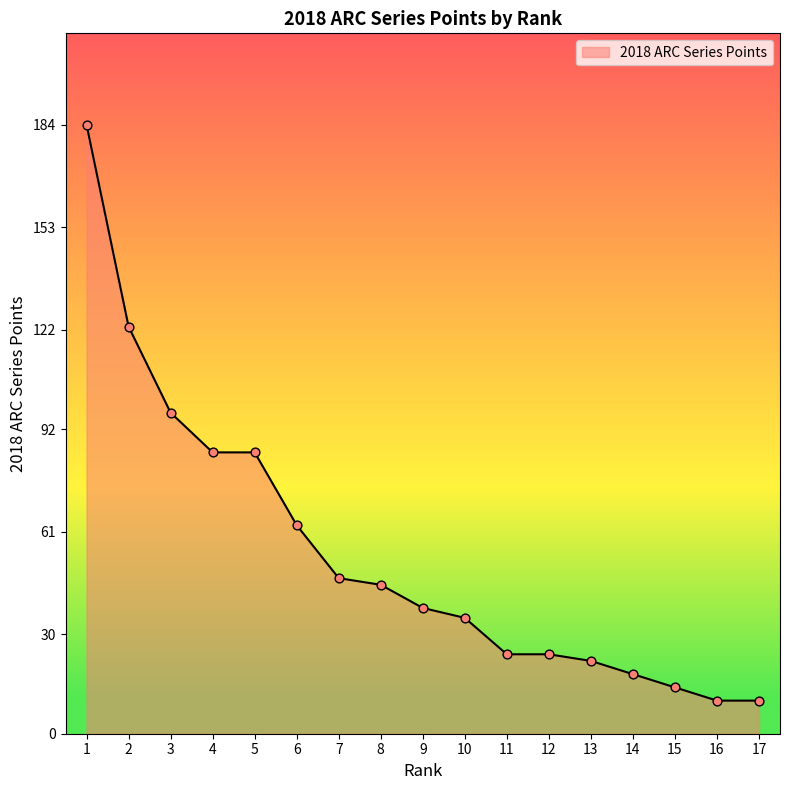

Approximately how many times larger is the value at 10 compared to 15?

2.5